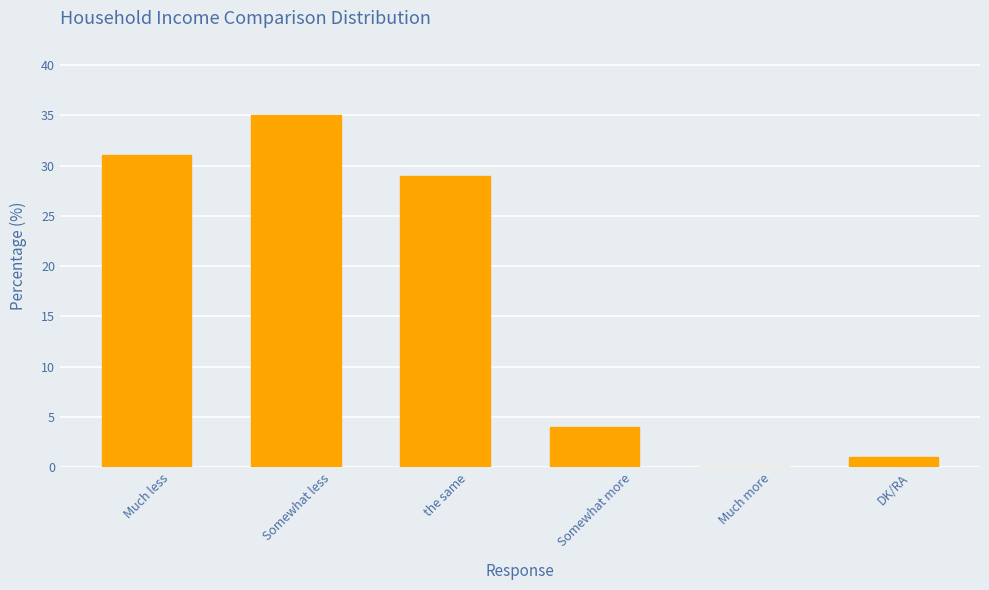

Between DK/RA and the same, which is larger?

the same